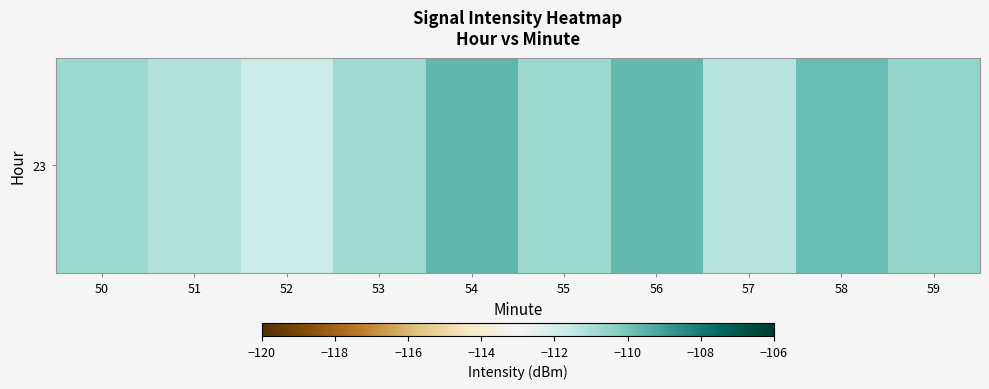

List the labels in order of value, largest first.

54, 56, 58, 59, 55, 50, 53, 51, 57, 52